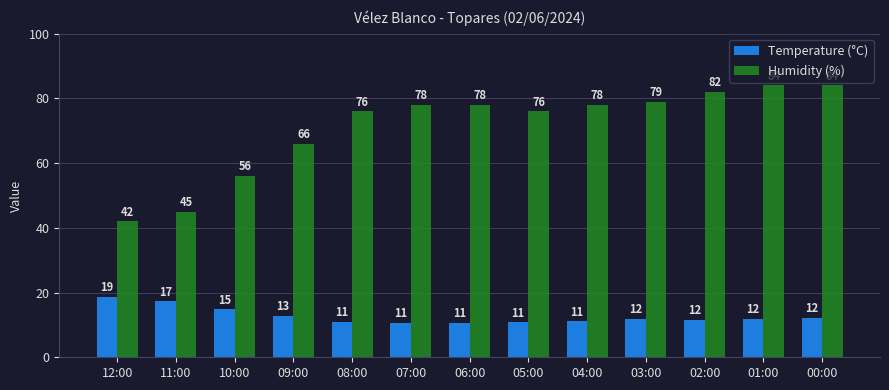

Where is Temperature (°C) nearest to the value 14?

10:00